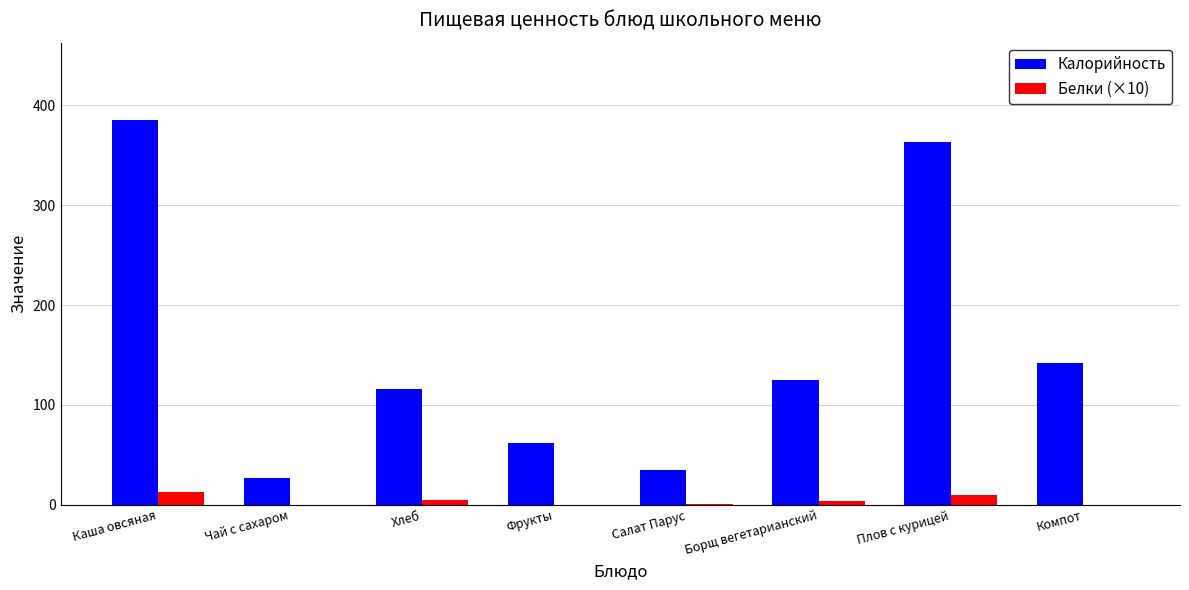

How many distinct data groups are displayed?

2